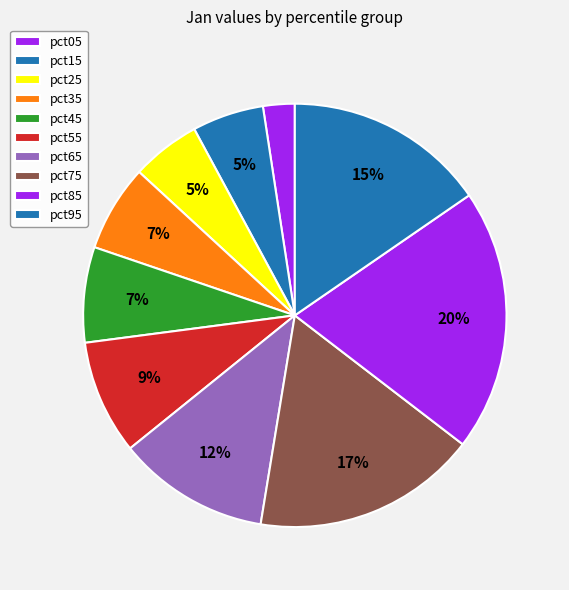

Count the number of slices in the pie.

10